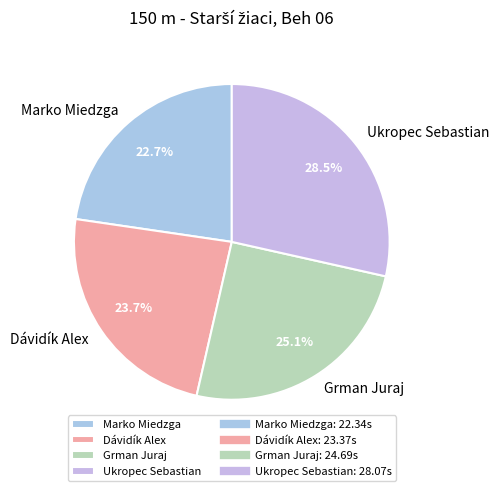

What is the ratio of the value at Marko Miedzga to the value at Dávidík Alex?

1.0